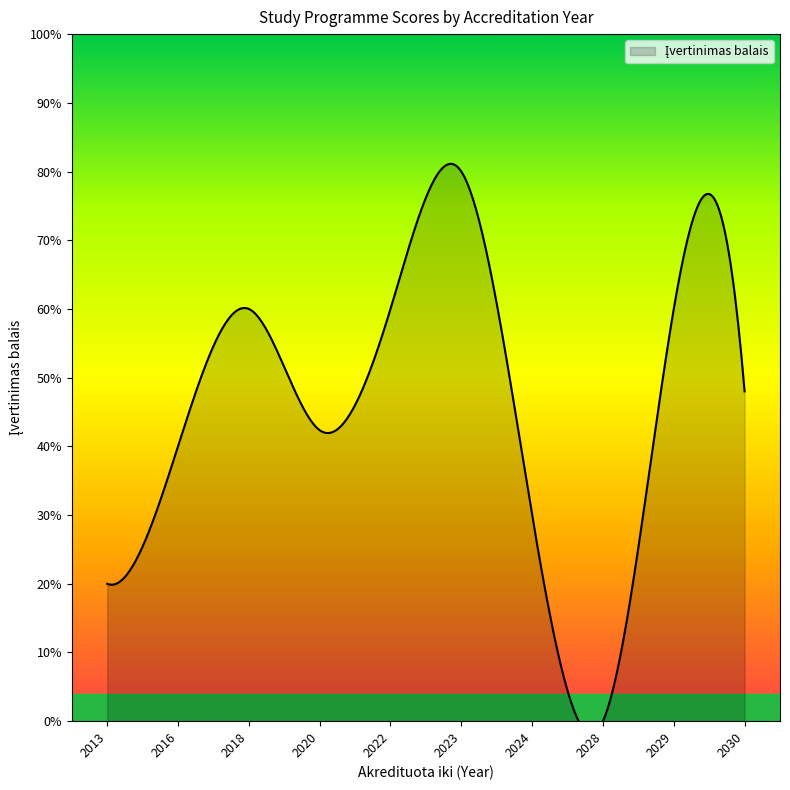

The chart shows a value of 1 at 2020. True or false?

False